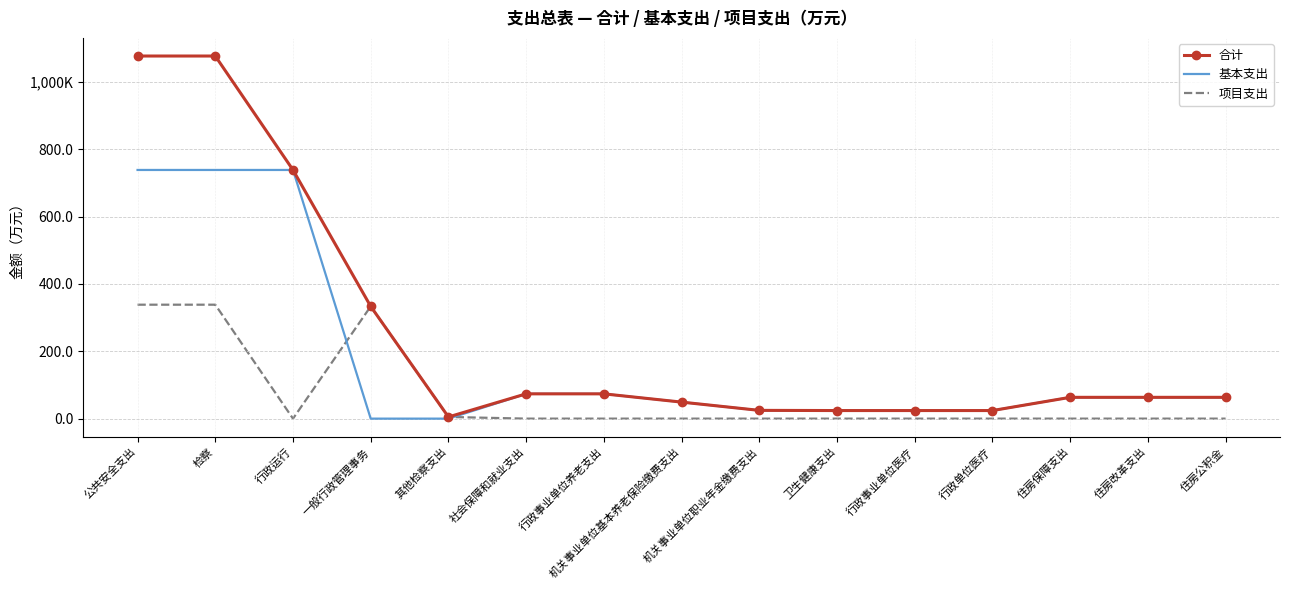

What are all the series names shown in the legend?

合计, 基本支出, 项目支出